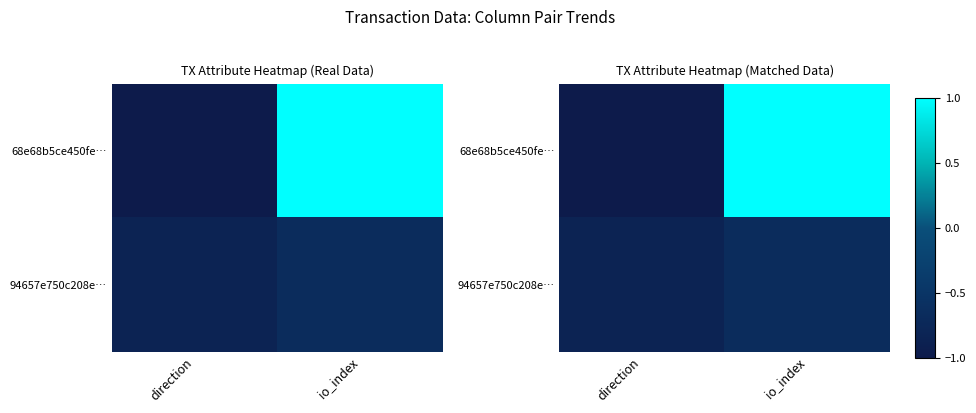

At how many categories does at least one series exceed 0?

1